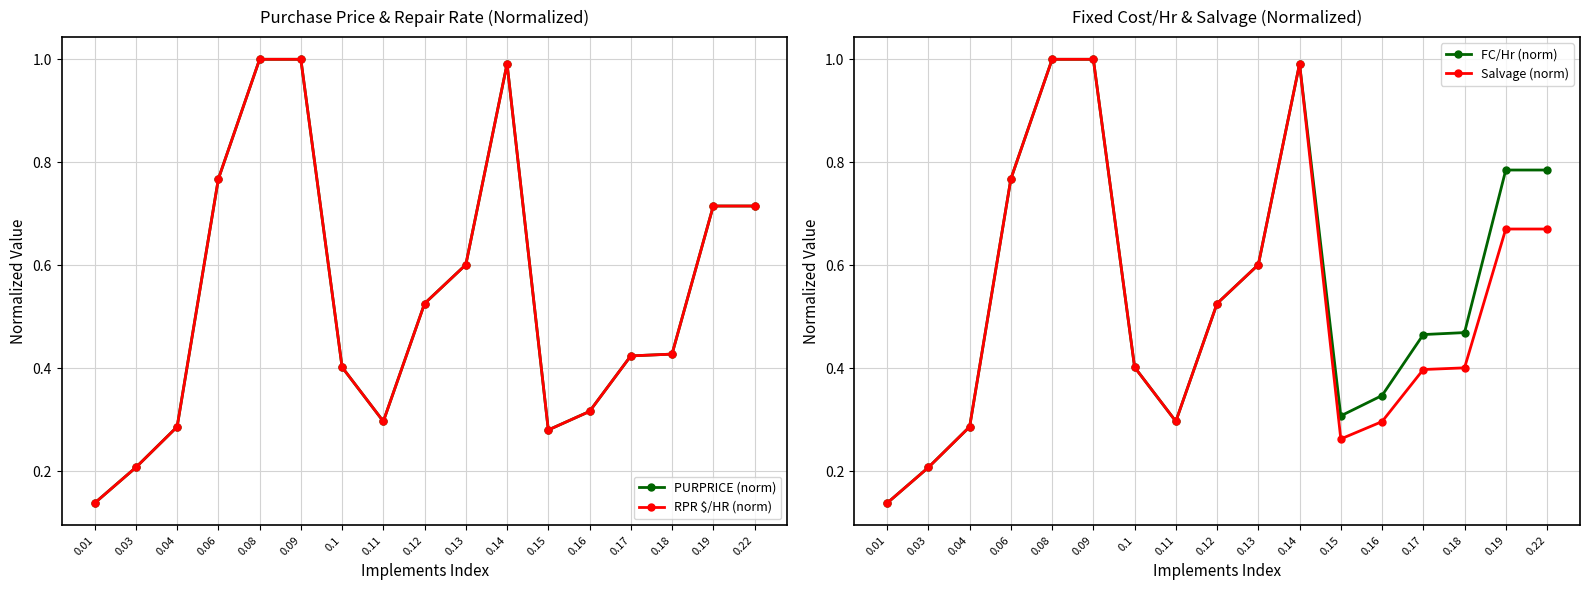

What is the difference between the maximum and minimum values in the Salvage (norm) series?

0.9